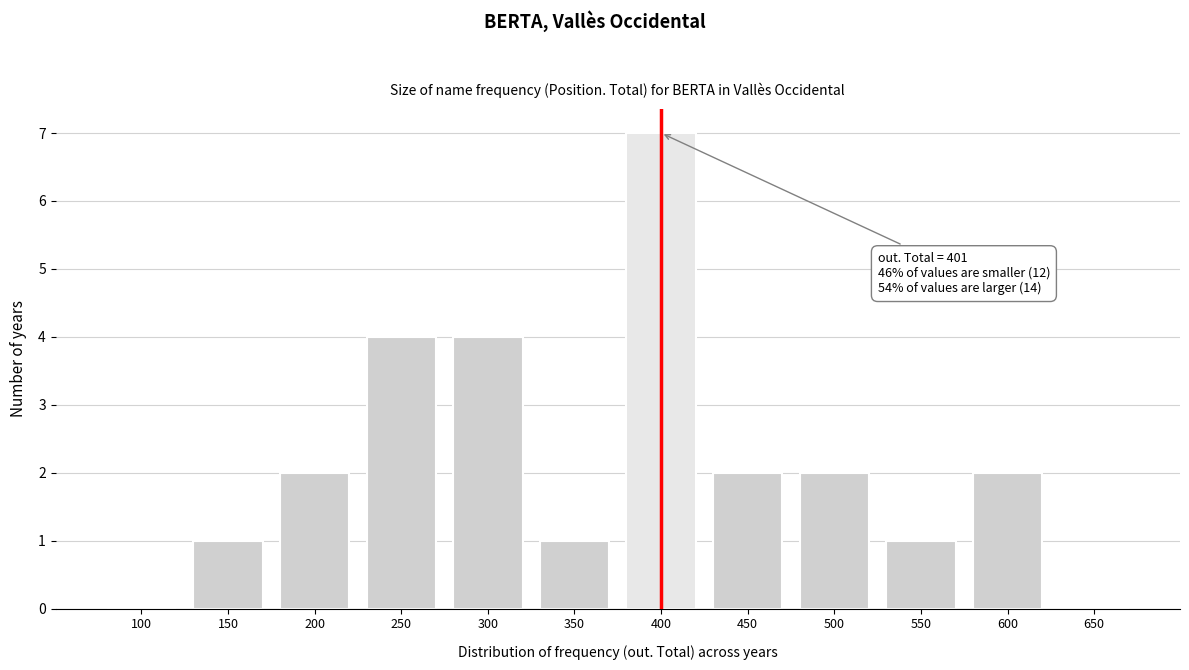

Reading left to right, transcribe all the data shown in this chart.

100=0	150=1	200=2	250=4	300=4	350=1	400=7	450=2	500=2	550=1	600=2	650=0